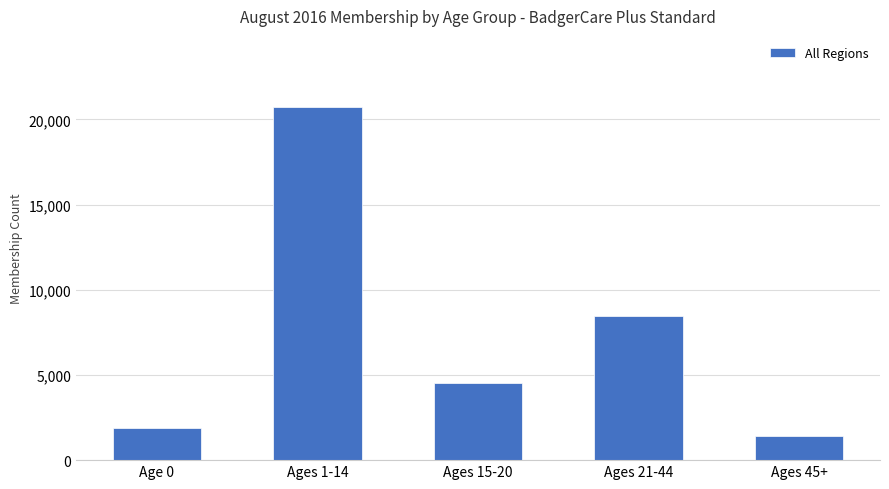

What is the difference between the maximum and second lowest values?

18876